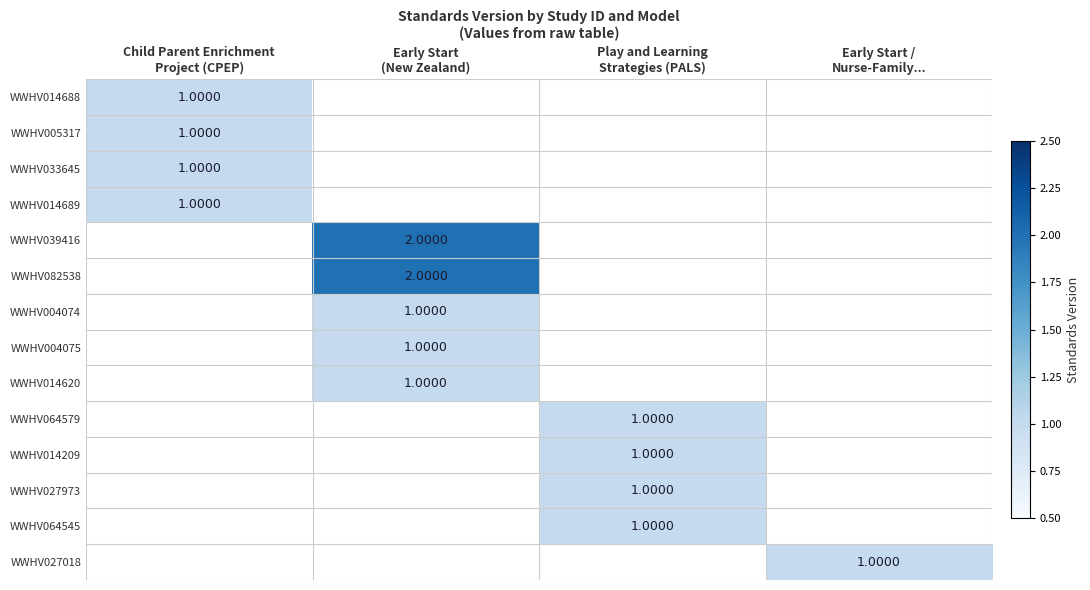

Which series has the largest range (max minus min)?

WWHV014688